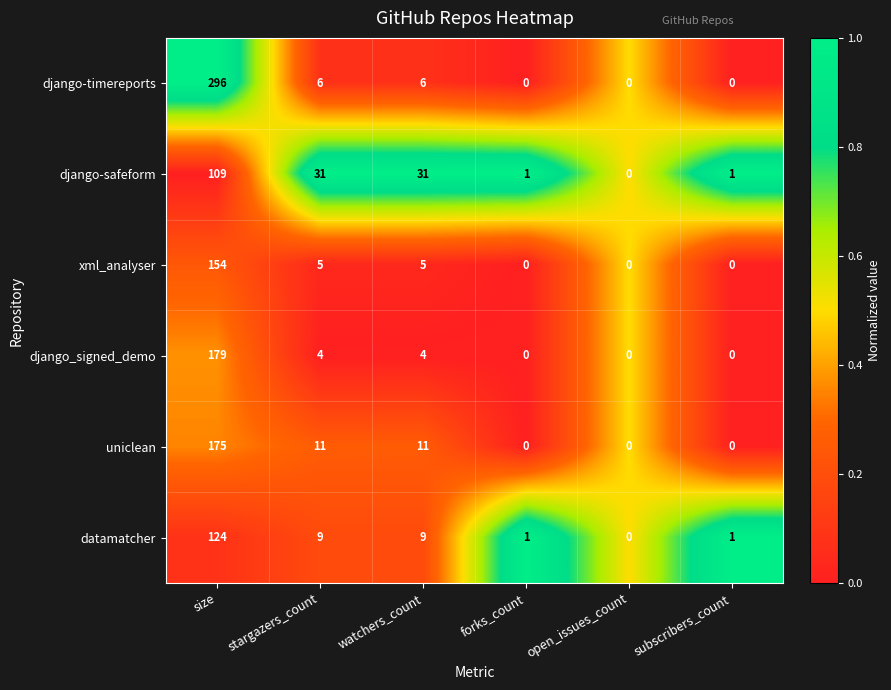

What is the sum of the django_signed_demo values at size and subscribers_count?

179